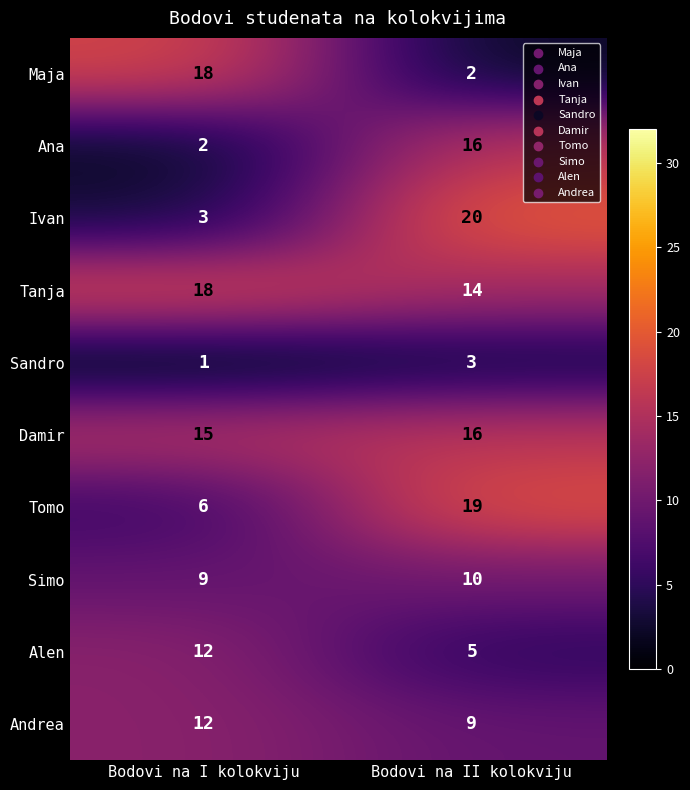

Which label corresponds to the smallest value in the chart?

Bodovi na I kolokviju